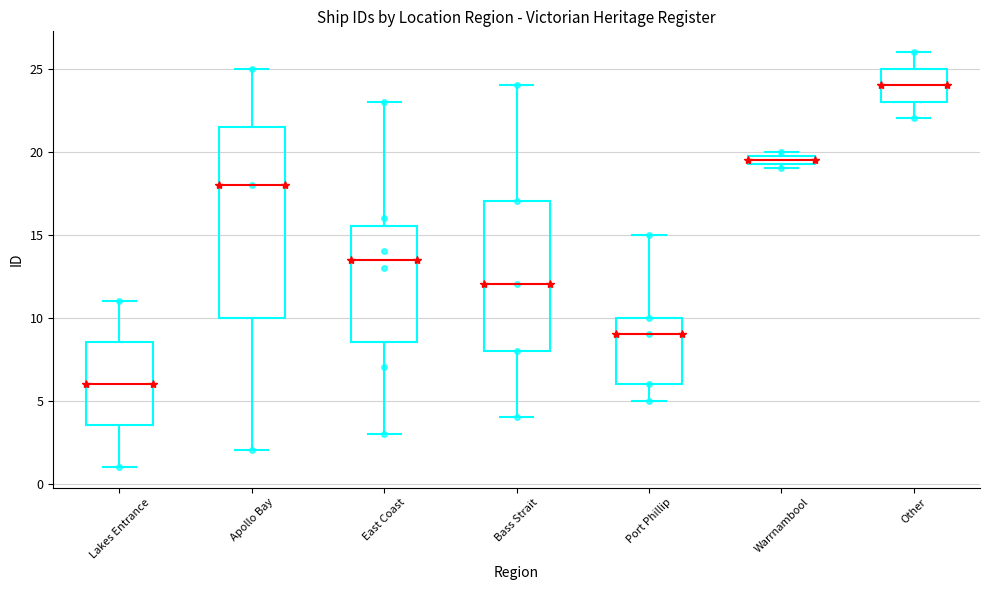

Which box is the tallest, from its lower edge to its upper edge?

Apollo Bay